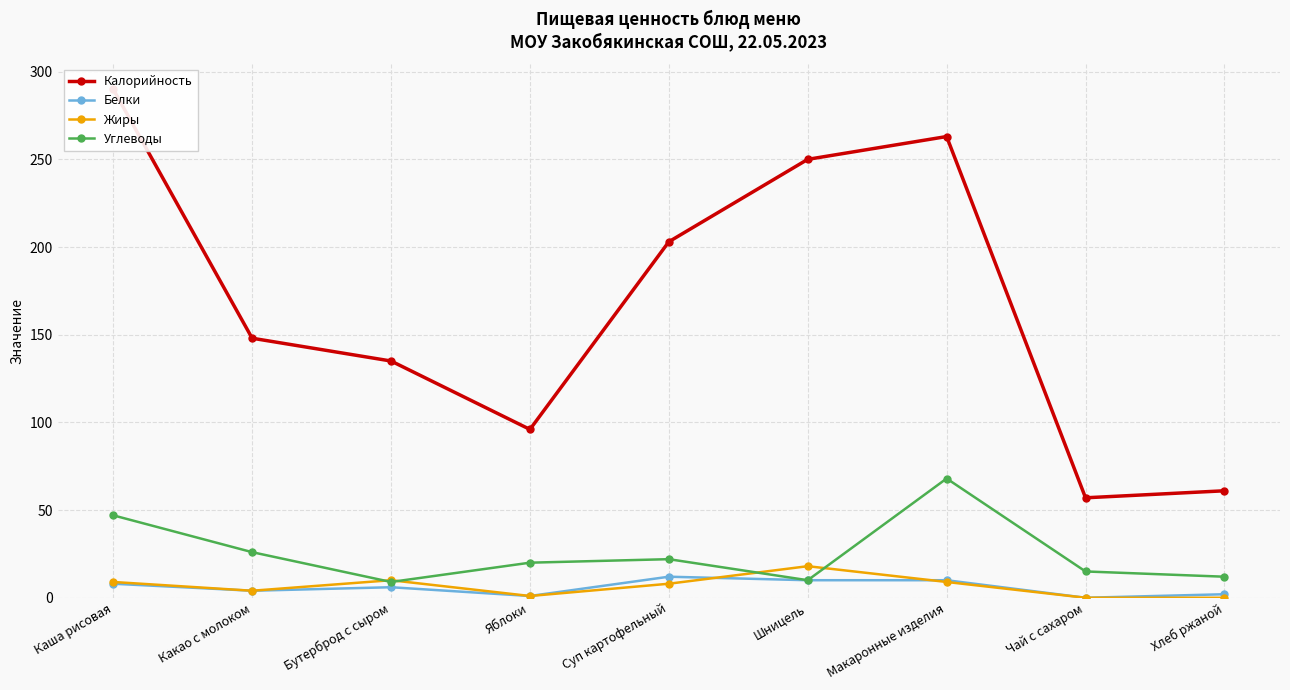

Reading right to left, transcribe all the data shown in this chart.

Калорийность: 61	57	263	250	203	96	135	148	290
Белки: 2	0	10	10	12	1	6	4	8
Жиры: 0	0	9	18	8	1	10	4	9
Углеводы: 12	15	68	10	22	20	9	26	47